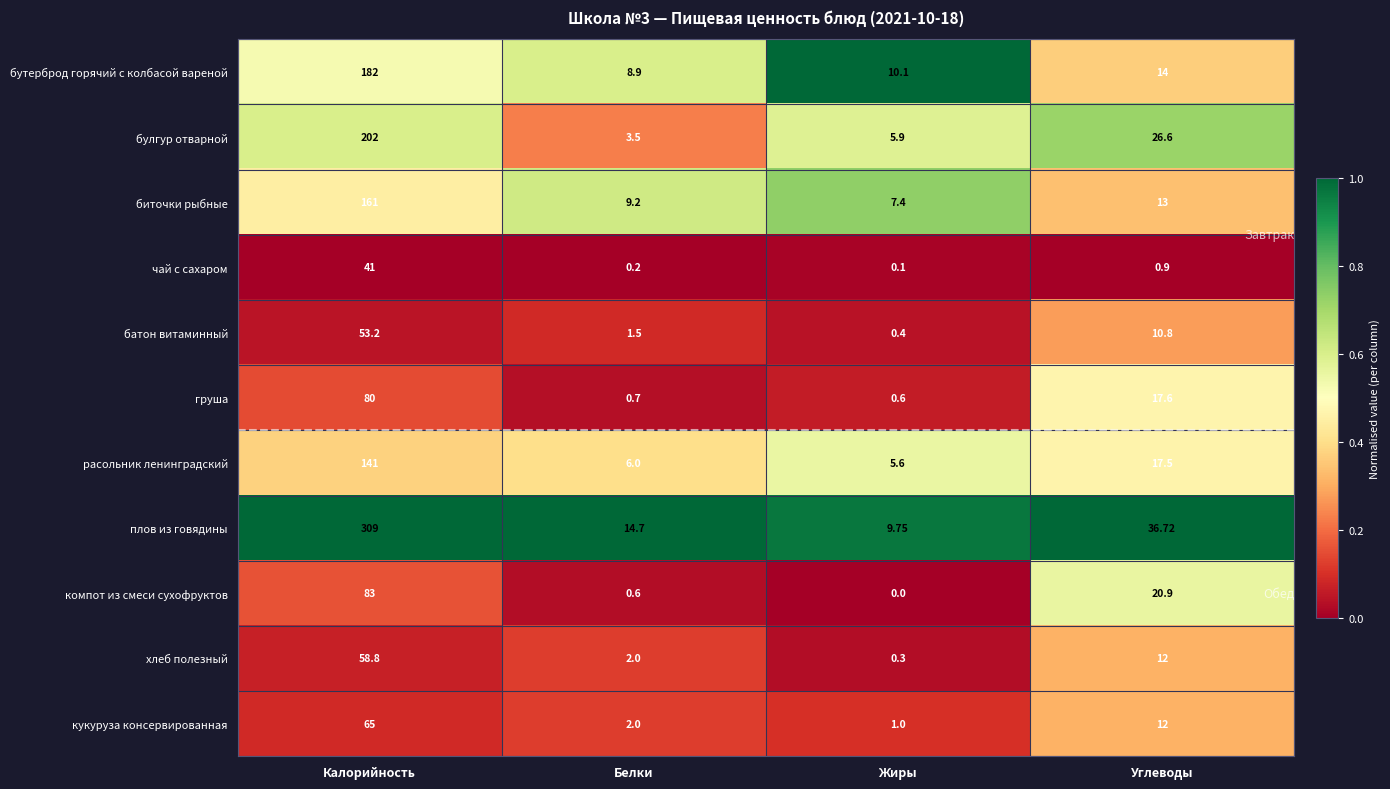

List the series in order of their peak value, highest first.

плов из говядины, булгур отварной, бутерброд горячий с колбасой вареной, биточки рыбные, расольник ленинградский, компот из смеси сухофруктов, груша, кукуруза консервированная, хлеб полезный, батон витаминный, чай с сахаром